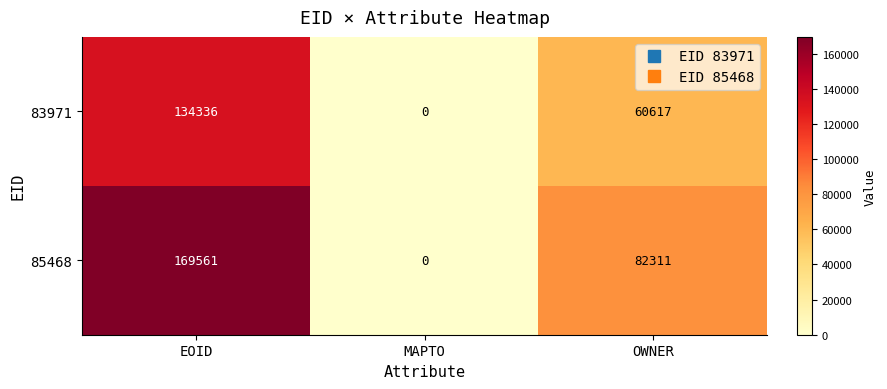

Is it true that 85468 equals 169561 at EOID?

True